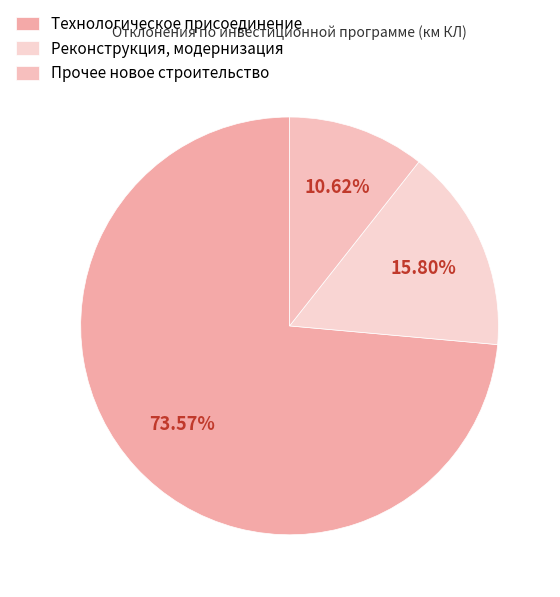

How many slices are in this pie chart?

3